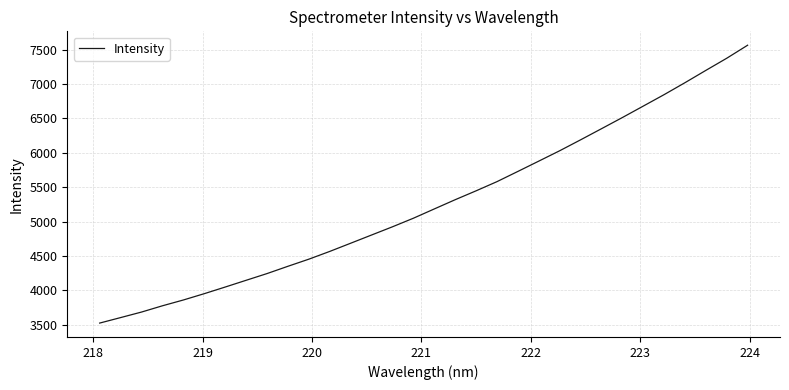

What is the greatest value displayed?

7562.8